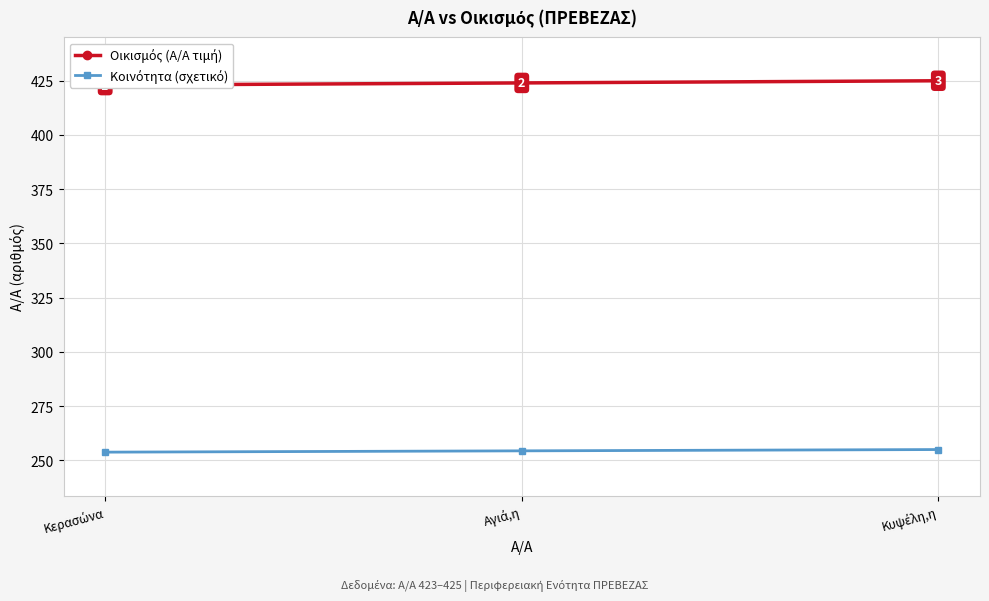

List the labels in order of Κοινότητα (σχετικό) value, largest first.

Κυψέλη,η, Αγιά,η, Κερασώνα